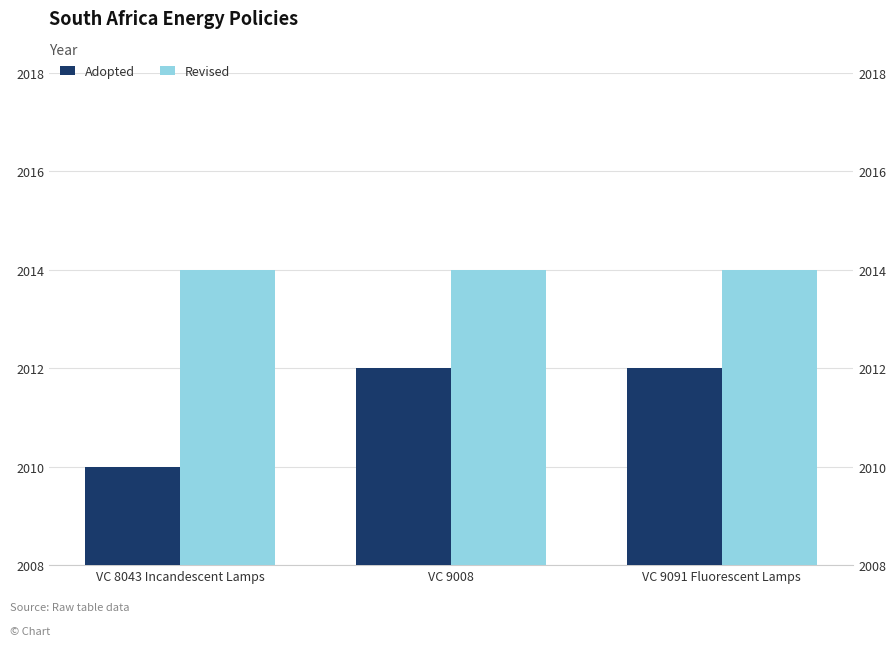

Are the bars horizontal?

No